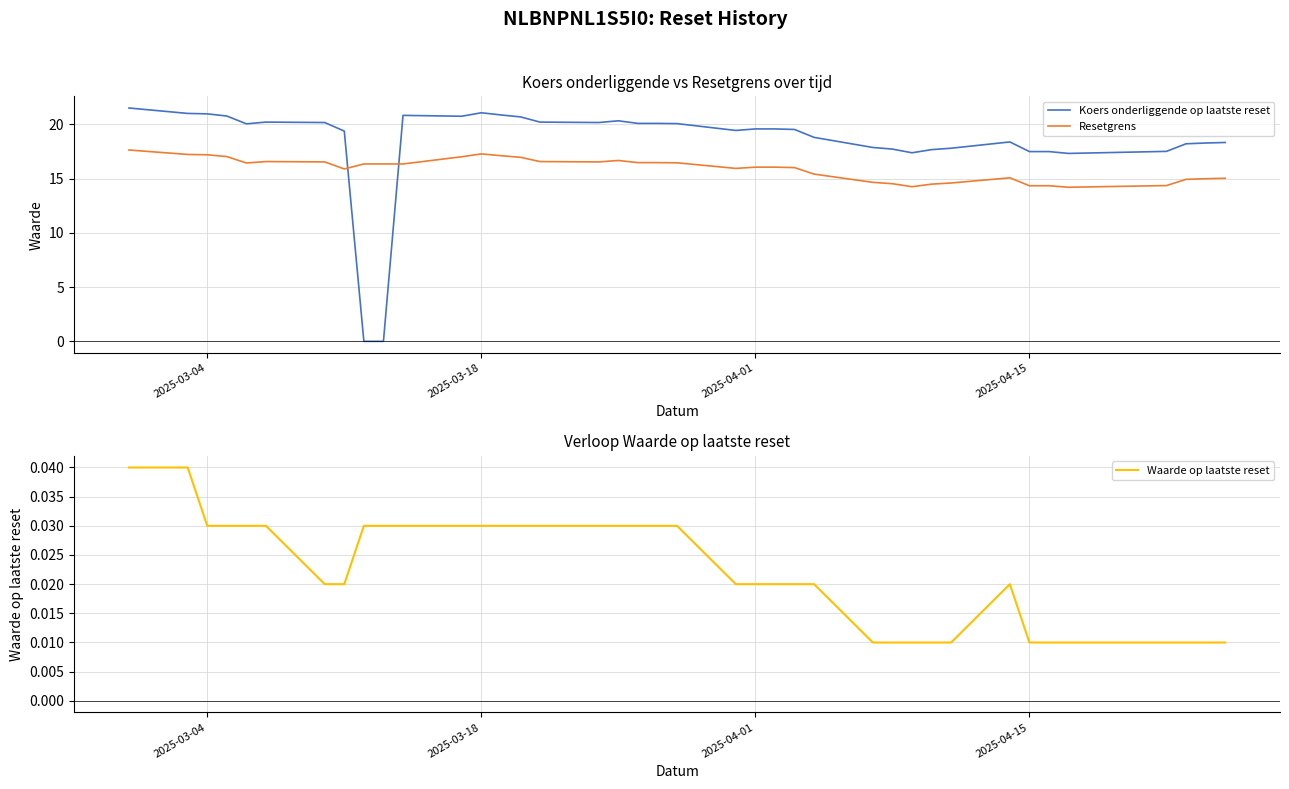

How many positive values does the Koers onderliggende op laatste reset series have?

37